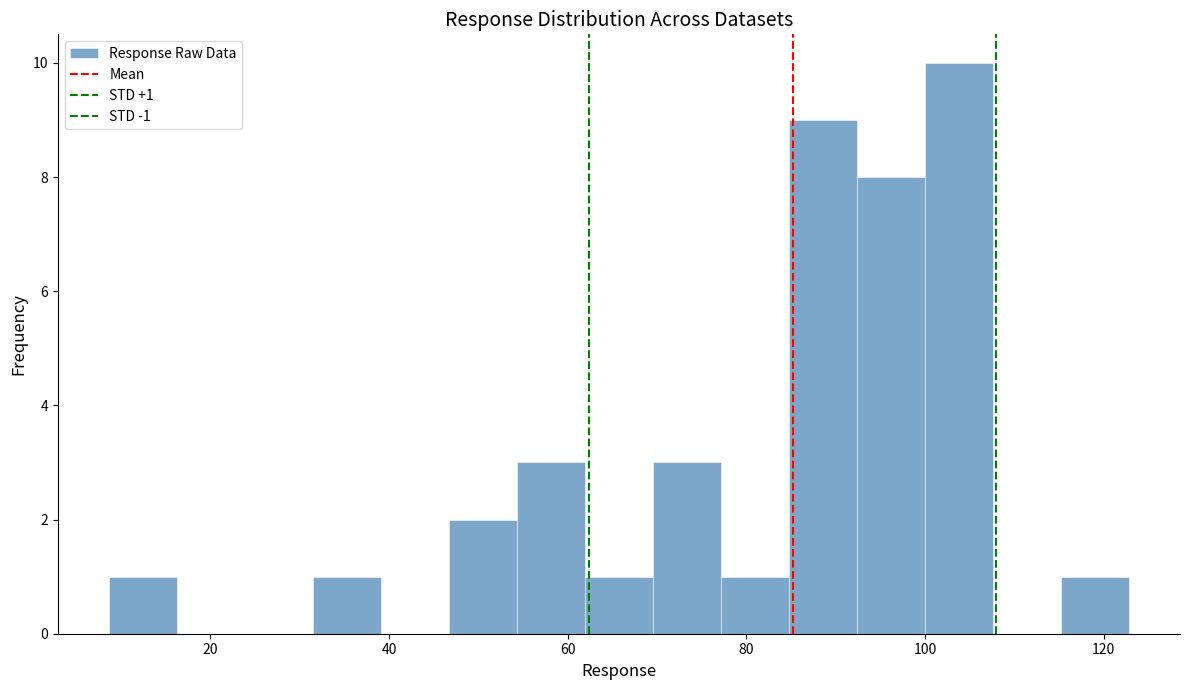

Read against the x-axis, roughly where is the centre of the tallest bar?

104